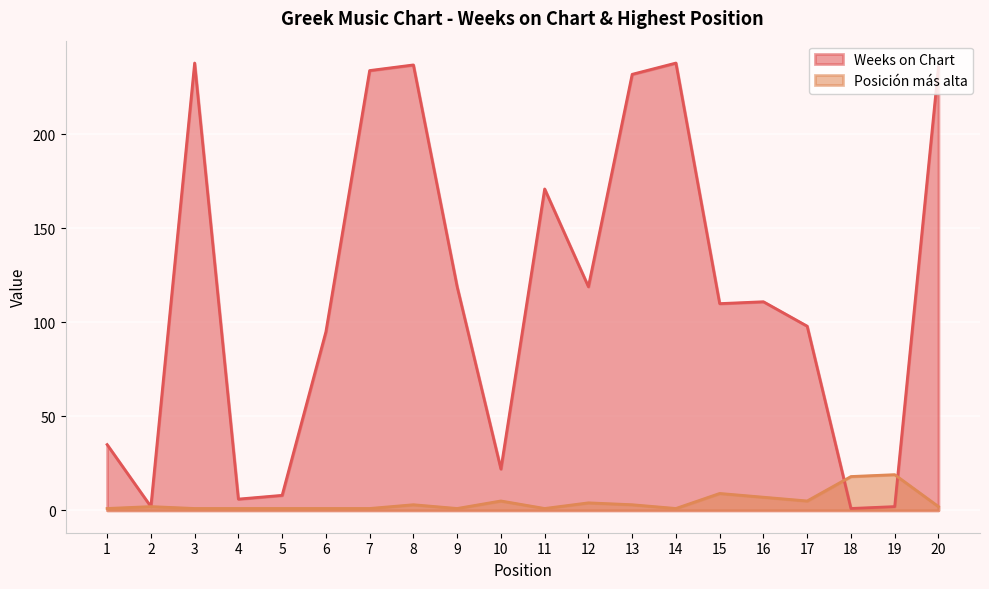

Where is Weeks on Chart nearest to the value 119?

9